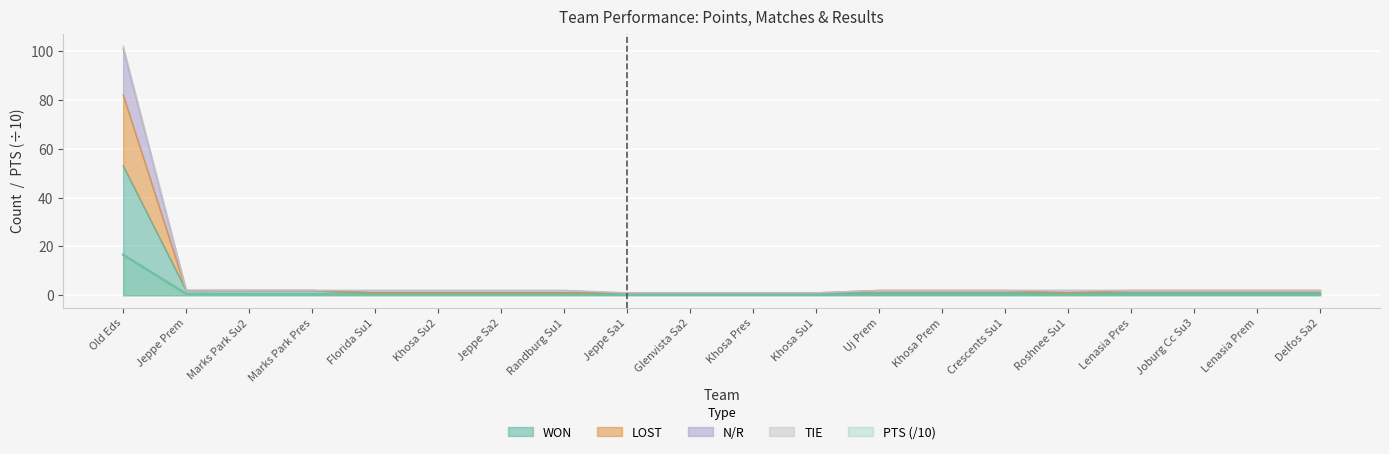

Which category has the lowest value across all series?

Jeppe Sa1